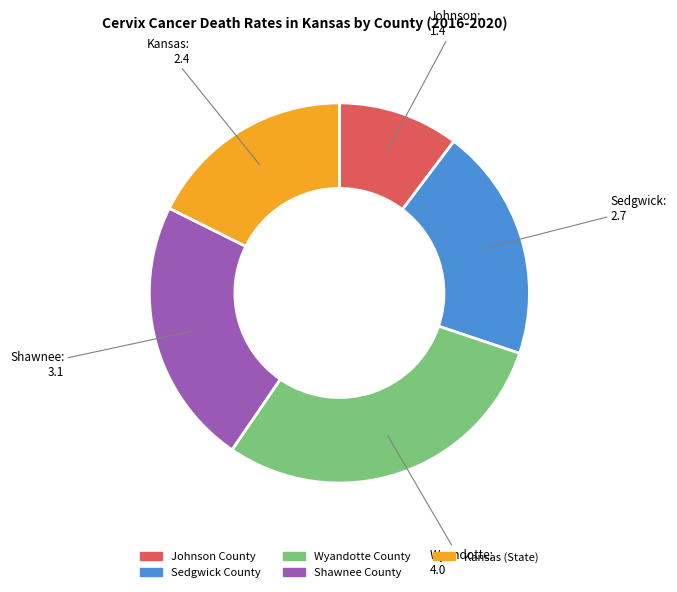

What is the ratio of the value at Sedgwick County to the value at Shawnee County?

0.9